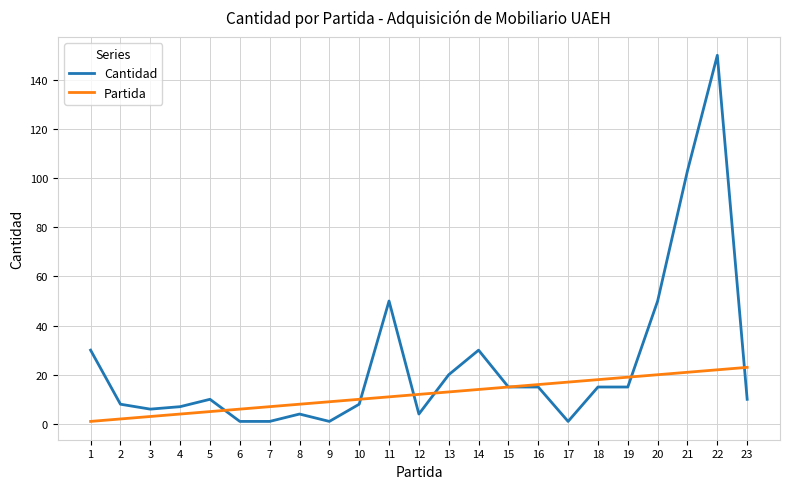

At which category does the chart reach its peak across all series?

22